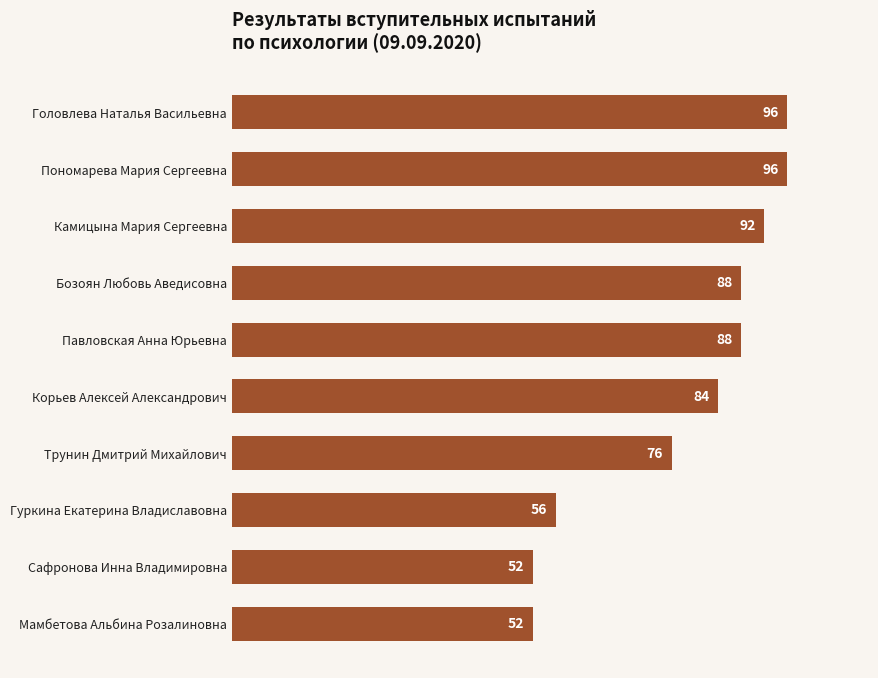

Which has a higher value, Гуркина Екатерина Владиславовна or Павловская Анна Юрьевна?

Павловская Анна Юрьевна